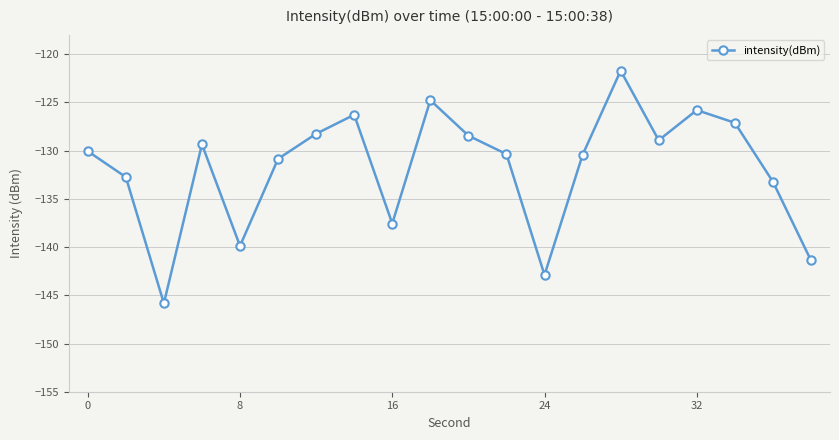

Does the chart display data point markers on the line(s)?

Yes